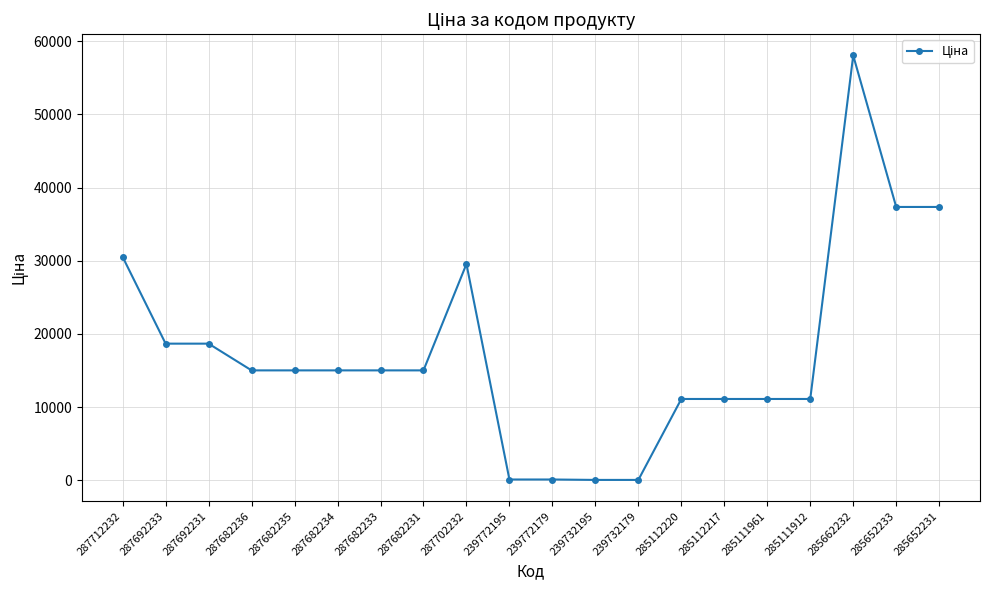

The chart shows a value of 85881.5 at 285662232. True or false?

False